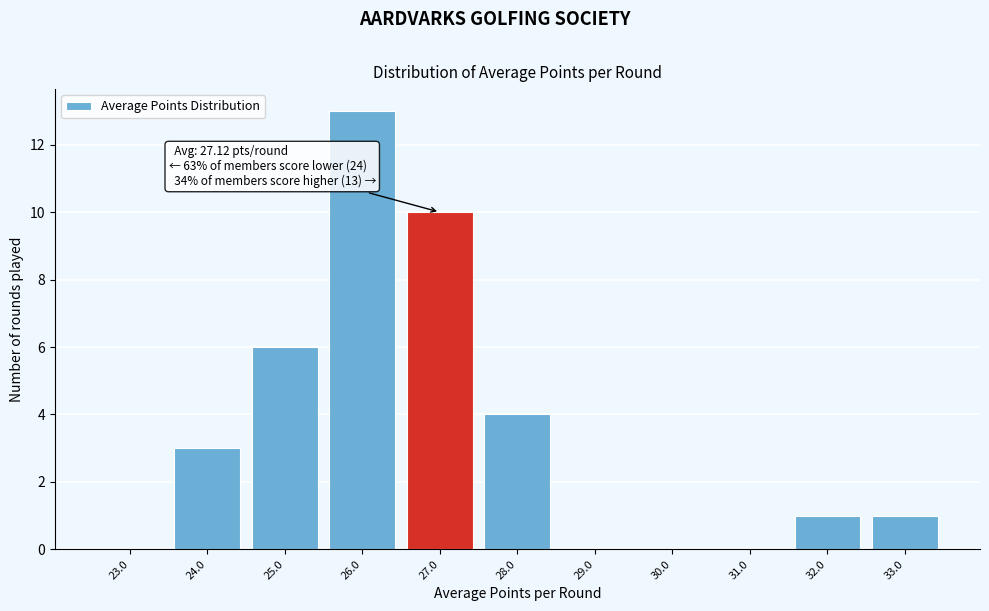

Reading right to left, list all the values displayed in this chart.

33.0=1	32.0=1	31.0=0	30.0=0	29.0=0	28.0=4	27.0=10	26.0=13	25.0=6	24.0=3	23.0=0